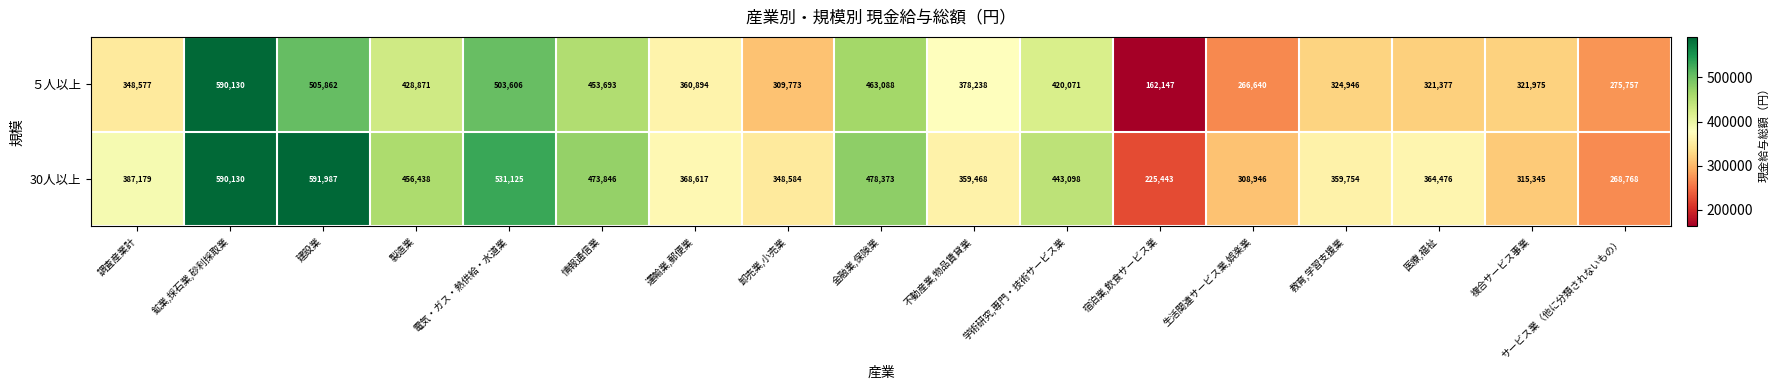

What is the sum of the 30人以上 values at 製造業 and 複合サービス事業?

771783